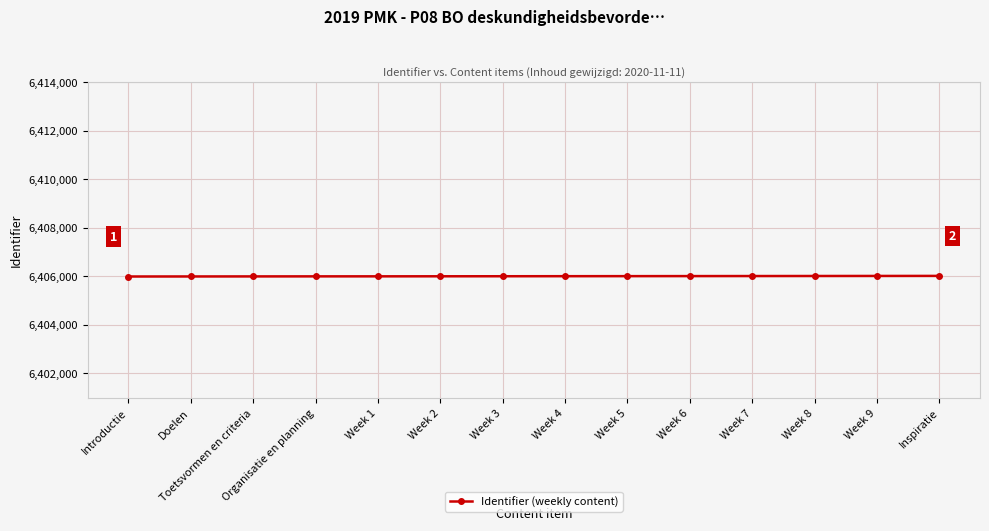

What is the ratio of the value at Week 8 to the value at Week 4?

1.0